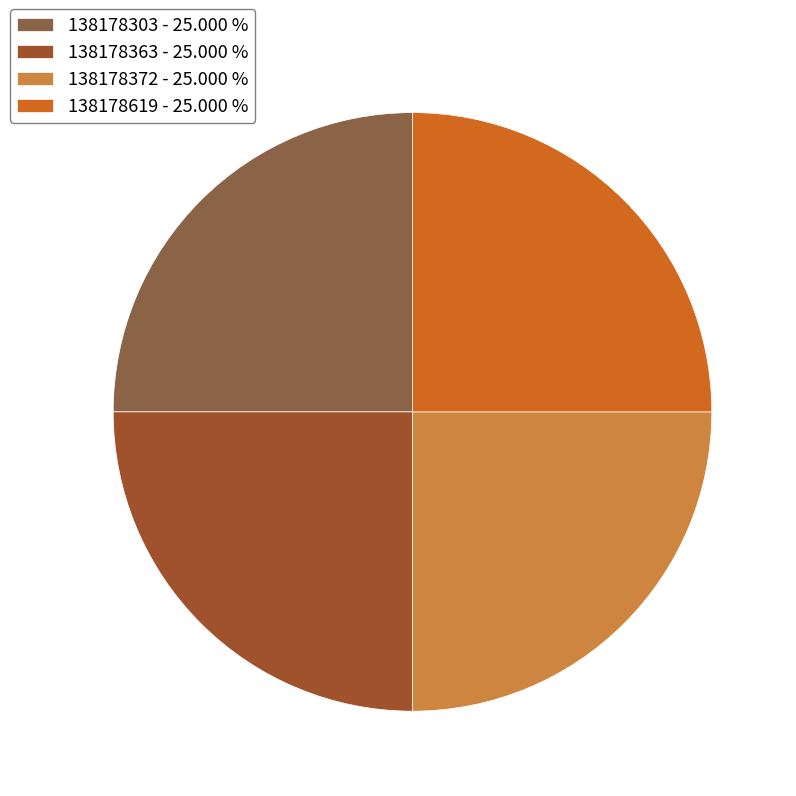

Count the number of slices in the pie.

4